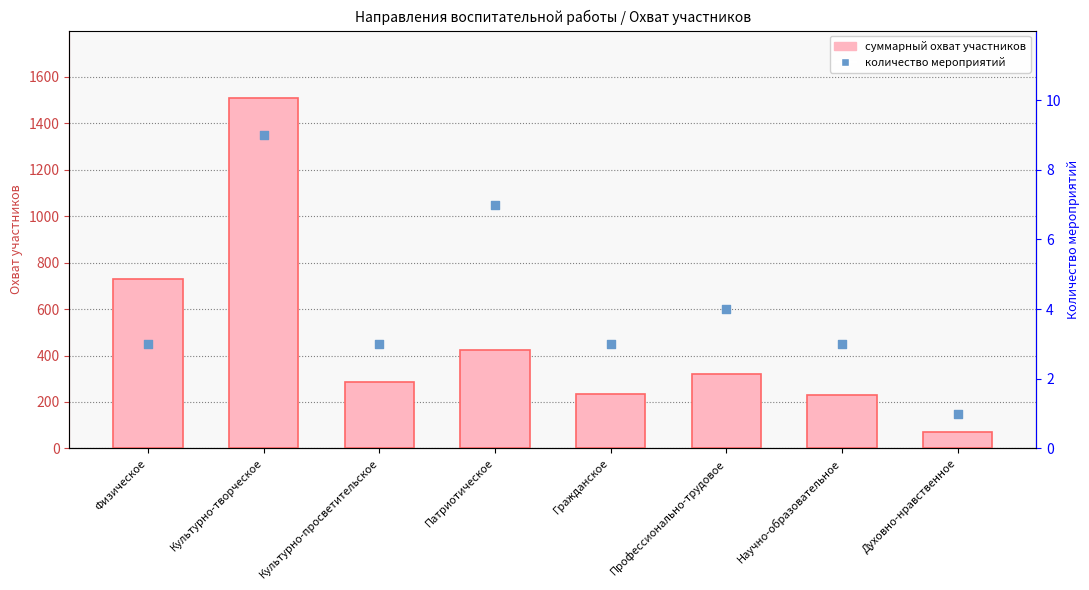

Which series has the largest total across all categories?

суммарный охват участников